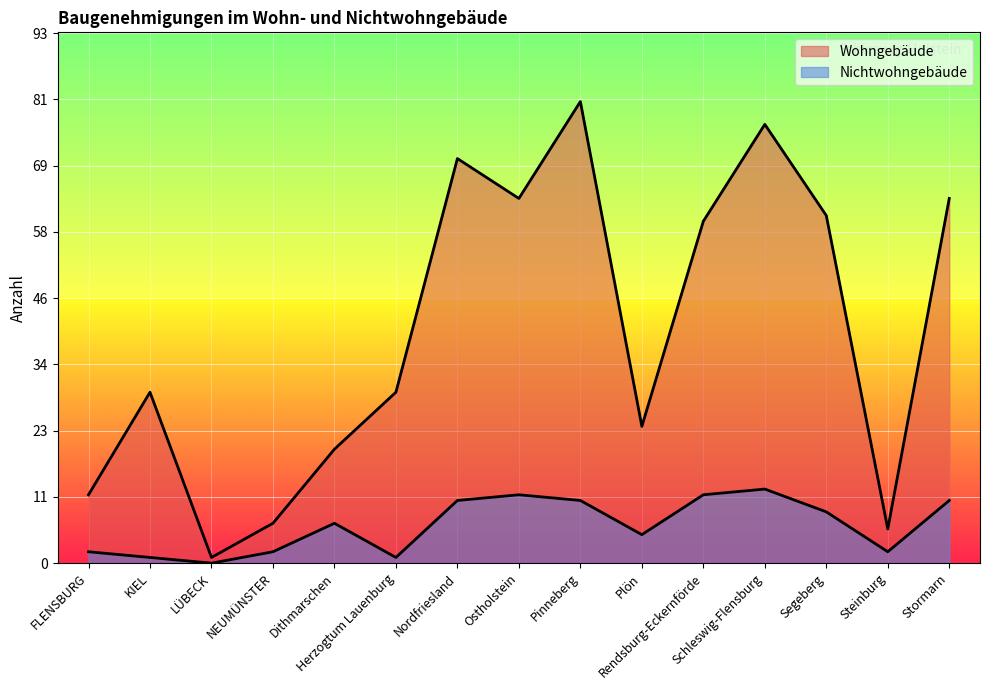

What is the total value across all series at Nordfriesland?

82